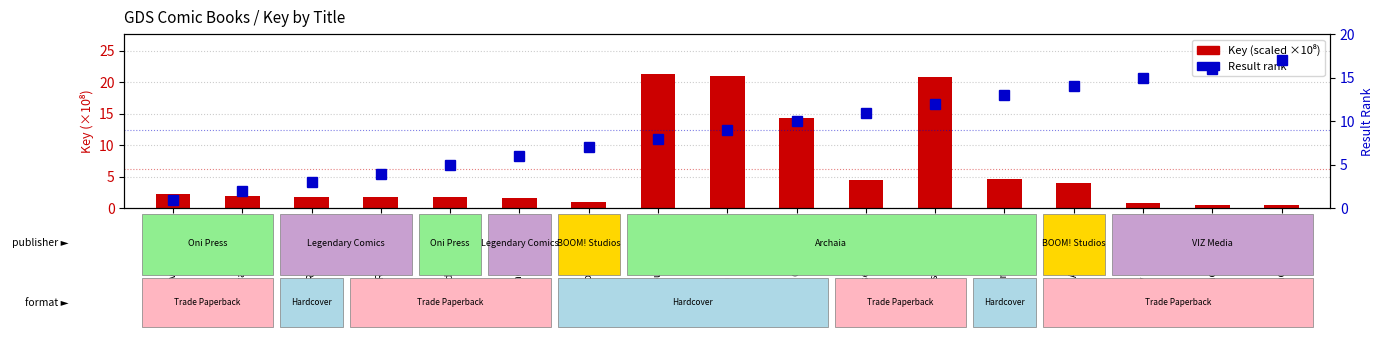

Reading right to left, transcribe all the data shown in this chart.

Key (scaled): Legend of Zelda V1=0.5	Legend of Zelda V2=0.5	Fluffy Cinnamoroll=0.8	Art of BOOM!=4.0	Jim Henson Musical=4.6	Mouse Guard RPG=20.8	Cursed Pirate Girl=4.6	Mouse Guard Bricks=14.4	Jim Henson Lab.=21.1	Mouse Guard V2=21.3	Power Rangers=1.0	Pokemon Detective=1.6	Invader ZIM Skool=1.8	Pacific Rim Blackout=1.9	Pacific Rim Omnibus=1.9	Invader Zim Gaz=2.0	Adventure Time=2.2
Result rank: Legend of Zelda V1=17.0	Legend of Zelda V2=16.0	Fluffy Cinnamoroll=15.0	Art of BOOM!=14.0	Jim Henson Musical=13.0	Mouse Guard RPG=12.0	Cursed Pirate Girl=11.0	Mouse Guard Bricks=10.0	Jim Henson Lab.=9.0	Mouse Guard V2=8.0	Power Rangers=7.0	Pokemon Detective=6.0	Invader ZIM Skool=5.0	Pacific Rim Blackout=4.0	Pacific Rim Omnibus=3.0	Invader Zim Gaz=2.0	Adventure Time=1.0